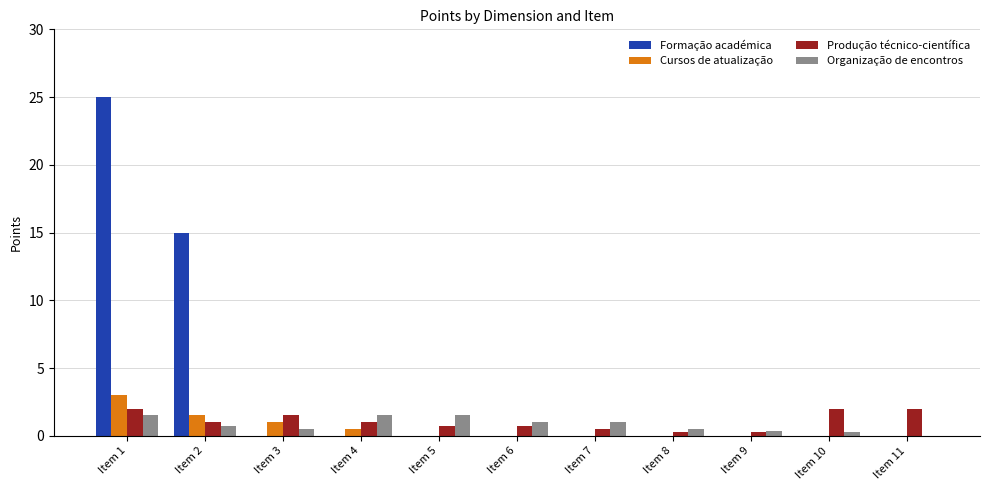

Which series has the widest spread of values?

Formação académica